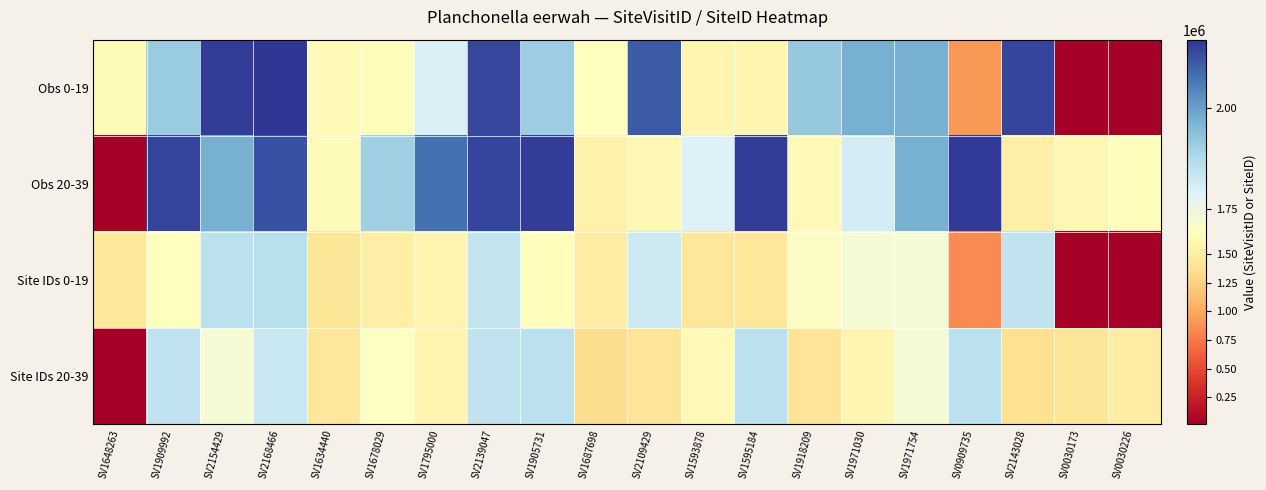

What is the difference between the highest and lowest values at SV1971030?

381992